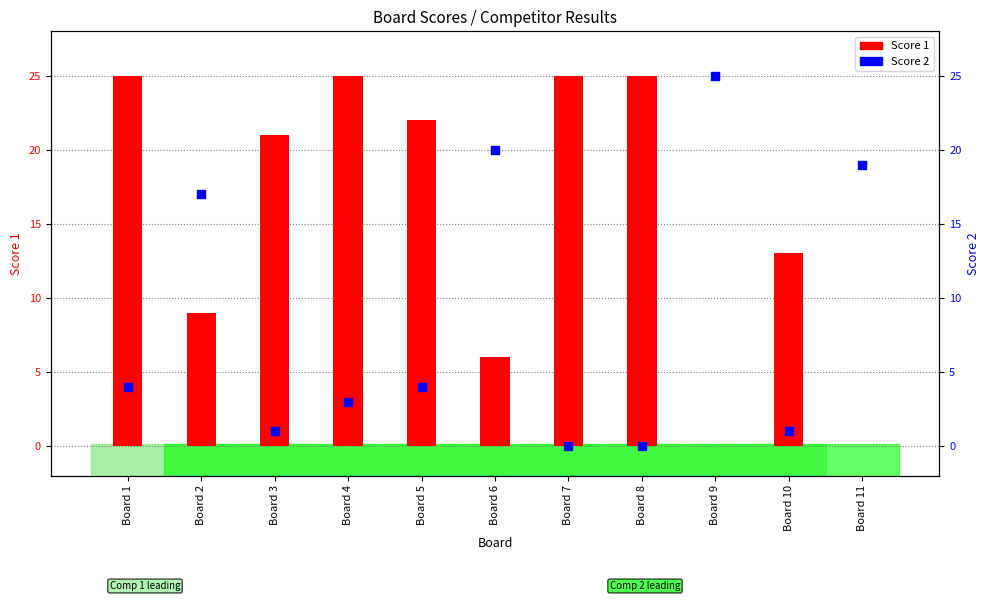

Which series has the largest total across all categories?

Score 1